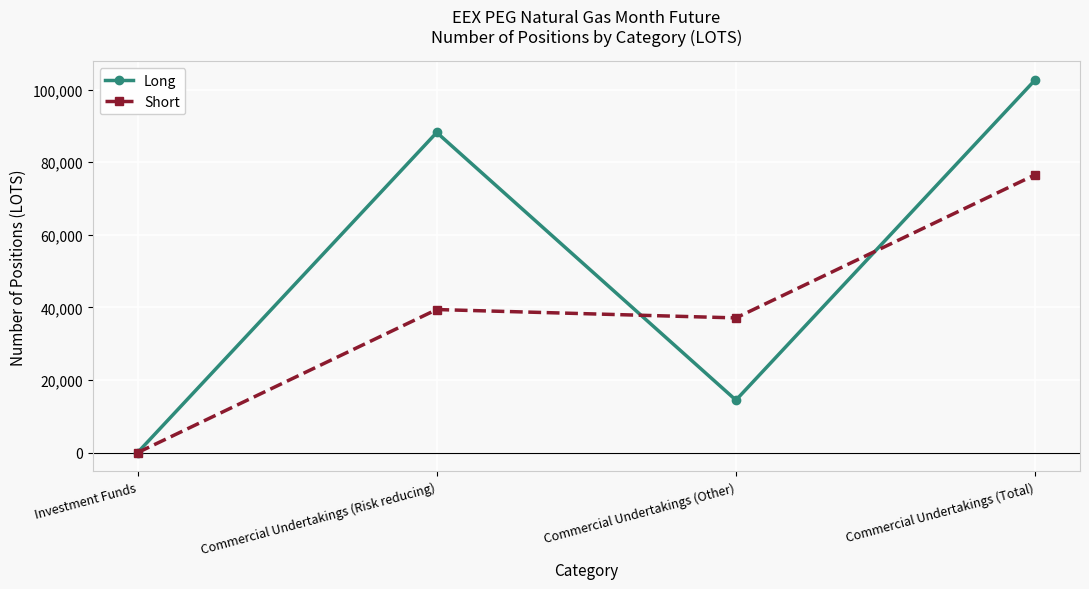

True or false: Long has a value of 14471.0 at Commercial Undertakings (Other).

True